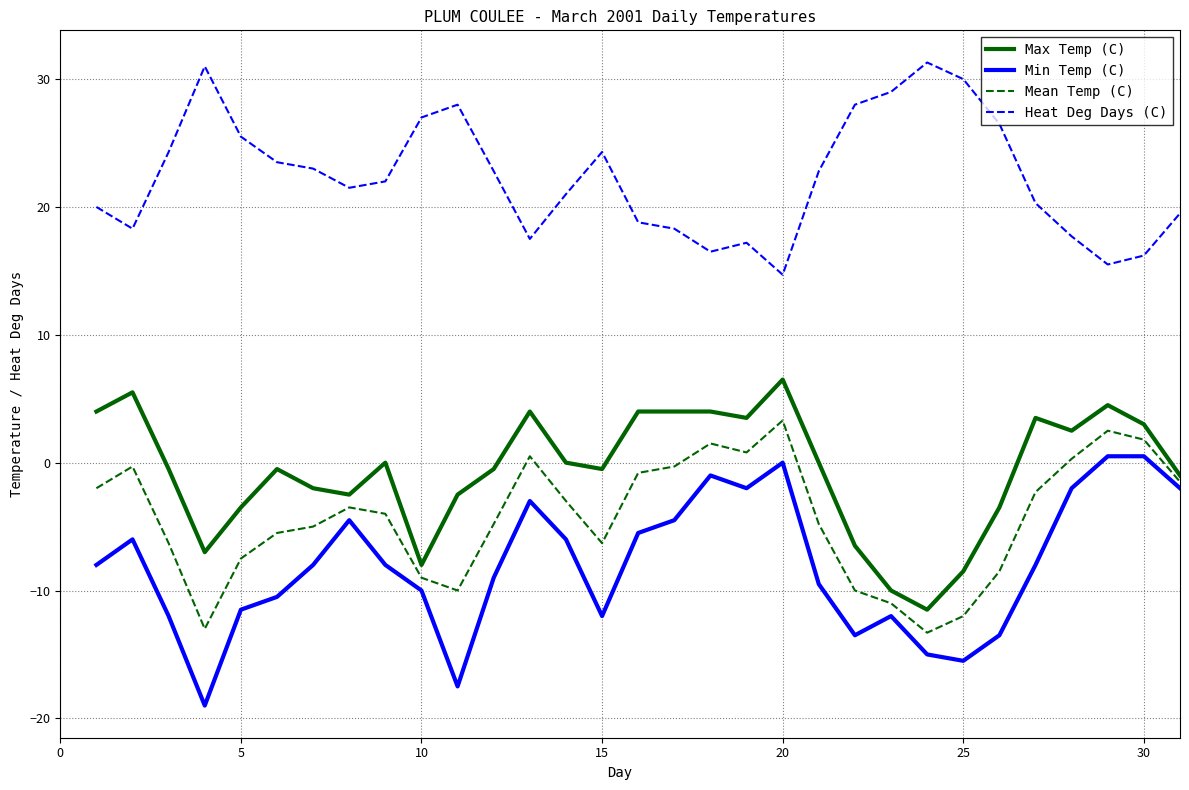

Which series has the largest total across all categories?

Heat Deg Days (C)